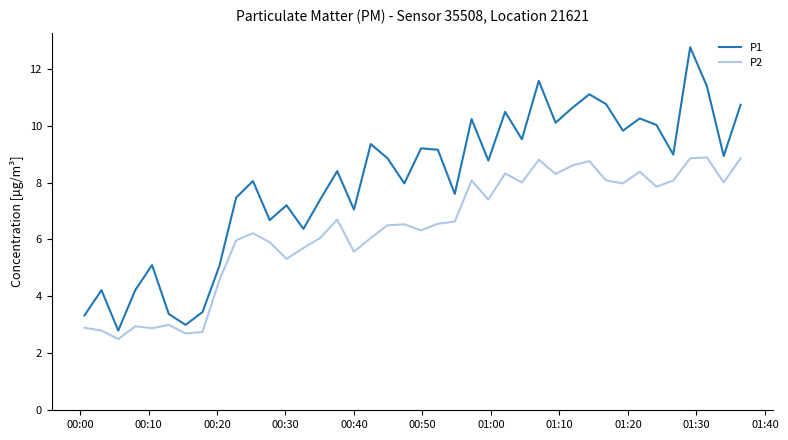

What is the greatest value displayed?

12.8